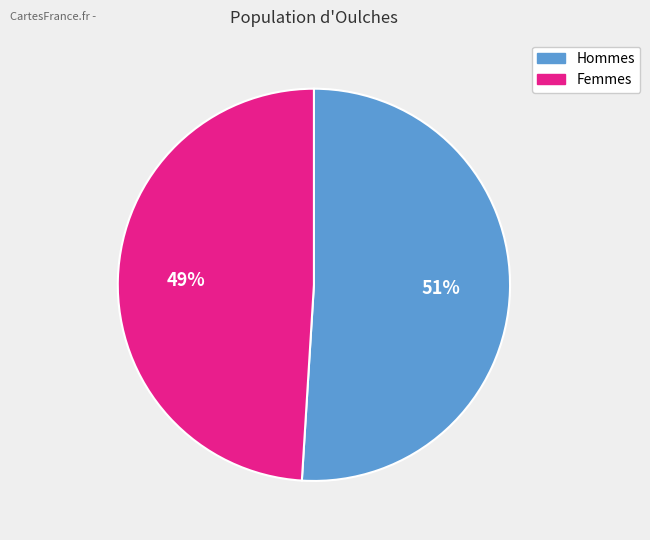

Does any single category account for the majority?

Yes